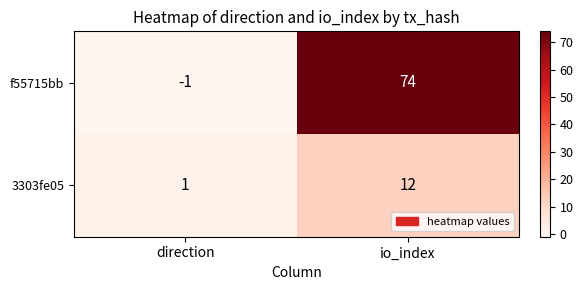

What is the difference between the highest and lowest values at direction?

2